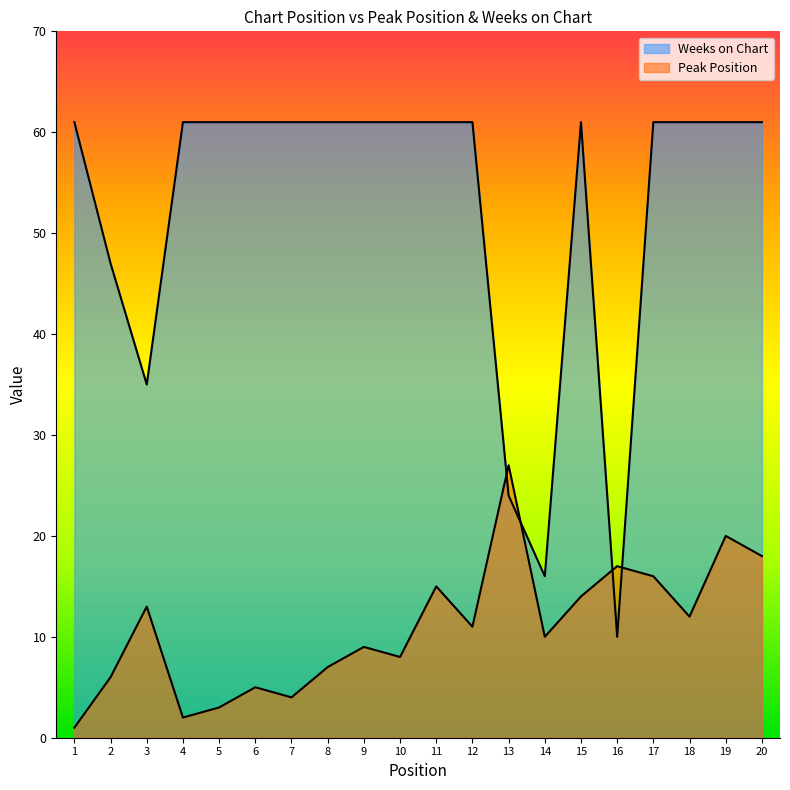

List the labels in order of Weeks on Chart value, smallest first.

16, 14, 13, 3, 2, 1, 4, 5, 6, 7, 8, 9, 10, 11, 12, 15, 17, 18, 19, 20